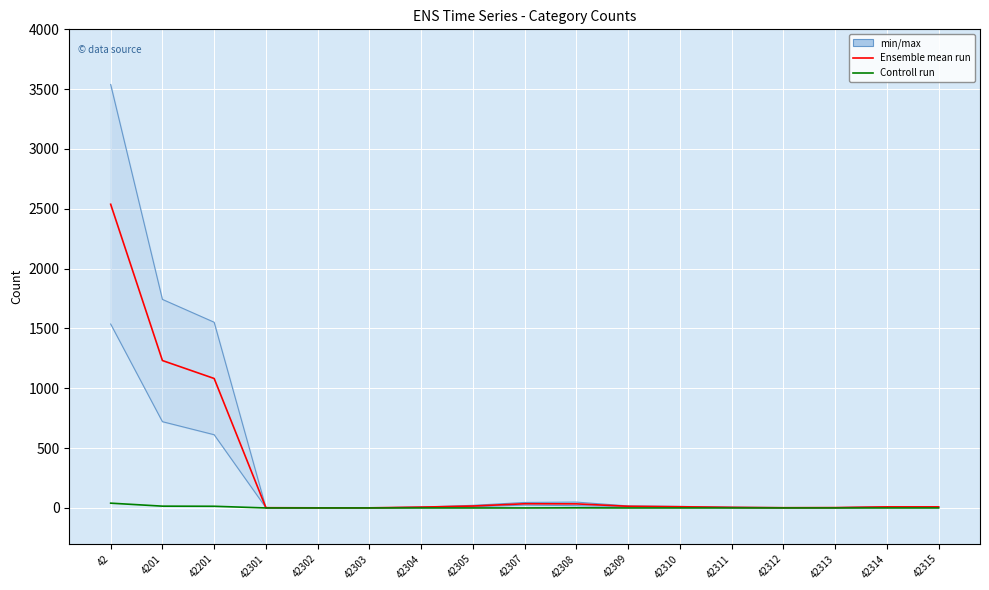

Reading right to left, transcribe all the data shown in this chart.

Ensemble mean run: 9	9	3	2	5	10	14	34	35	16	7	1	1	2	1082	1232	2538
Controll run: 0	0	0	0	0	0	0	1	0	0	0	0	0	0	14	15	40